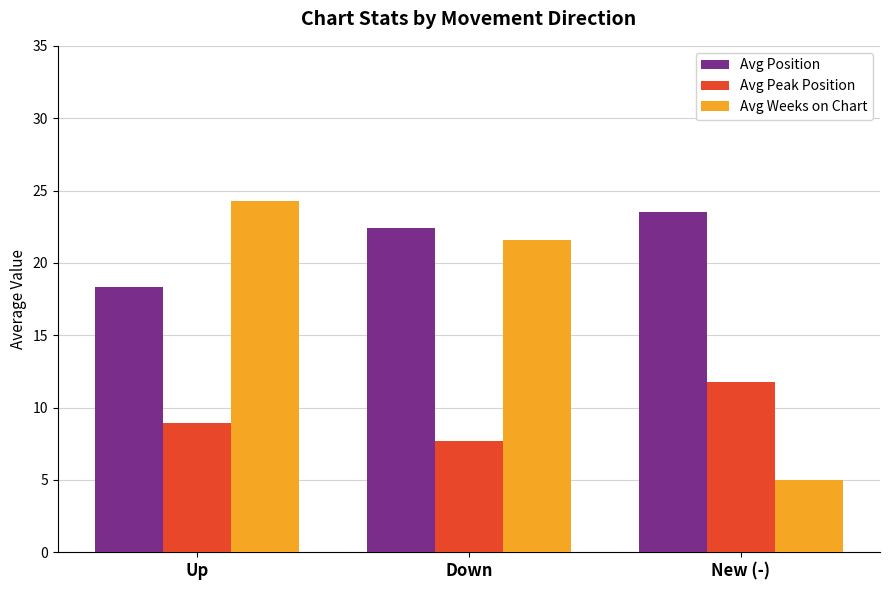

Which category has the lowest value in the Avg Peak Position series?

Down